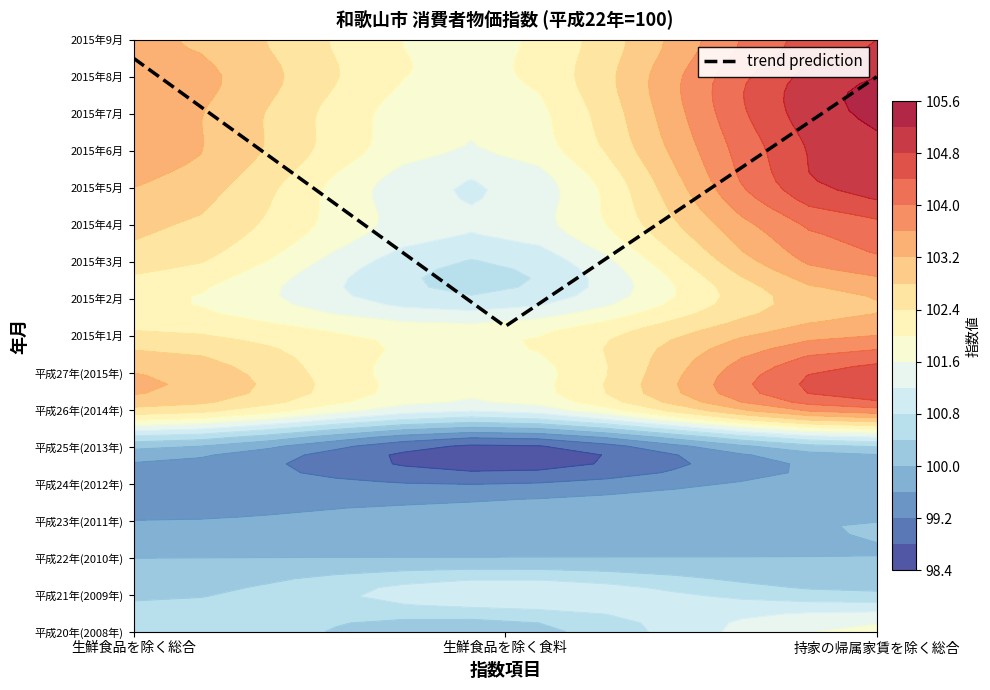

Between 持家の帰属家賃を除く総合 and 生鮮食品を除く食料, which is larger?

持家の帰属家賃を除く総合